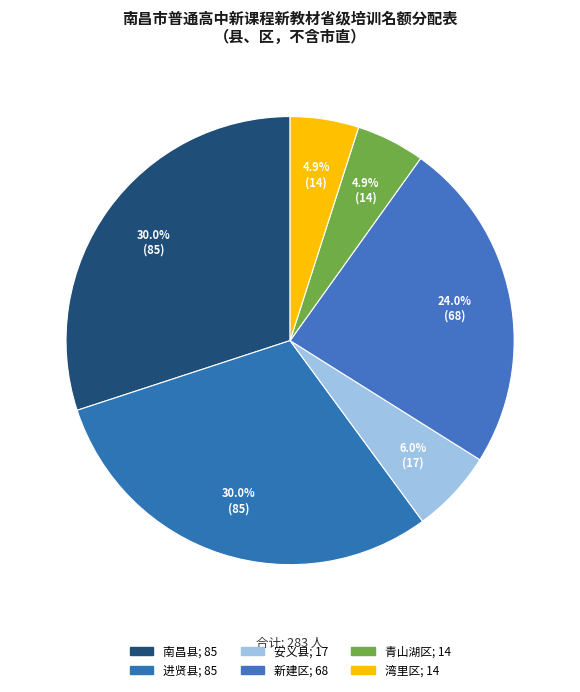

Count the number of slices in the pie.

6